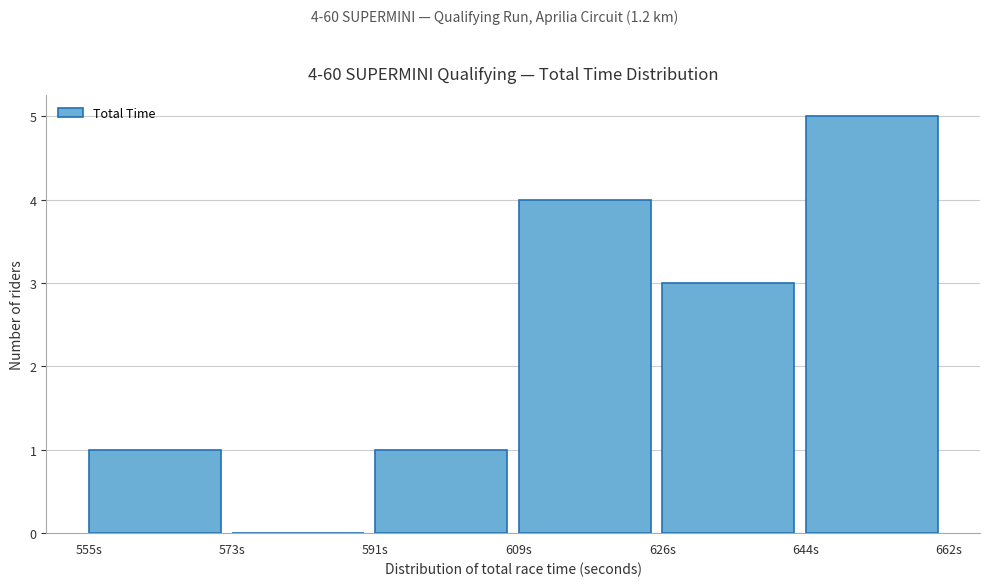

Which range on the x-axis has the tallest bar?

644 to 662